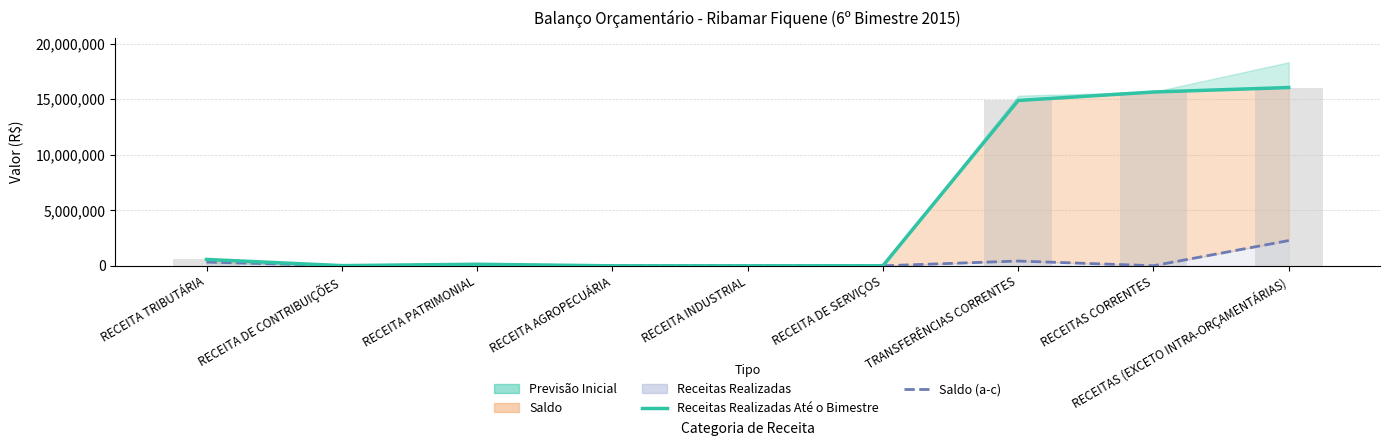

Reading left to right, list all the values displayed in this chart.

Receitas Realizadas Até o Bimestre: RECEITA TRIBUTÁRIA=575000.6	RECEITA DE CONTRIBUIÇÕES=17895.8	RECEITA PATRIMONIAL=141504.2	RECEITA AGROPECUÁRIA=0.0	RECEITA INDUSTRIAL=0.0	RECEITA DE SERVIÇOS=3686.3	TRANSFERÊNCIAS CORRENTES=14881599.6	RECEITAS CORRENTES=15644846.5	RECEITAS (EXCETO INTRA-ORÇAMENTÁRIAS)=16047869.5
Saldo (a-c): RECEITA TRIBUTÁRIA=341100.6	RECEITA DE CONTRIBUIÇÕES=15604.2	RECEITA PATRIMONIAL=86504.2	RECEITA AGROPECUÁRIA=3400.0	RECEITA INDUSTRIAL=1000.0	RECEITA DE SERVIÇOS=2813.7	TRANSFERÊNCIAS CORRENTES=431970.4	RECEITAS CORRENTES=9523.5	RECEITAS (EXCETO INTRA-ORÇAMENTÁRIAS)=2273616.5